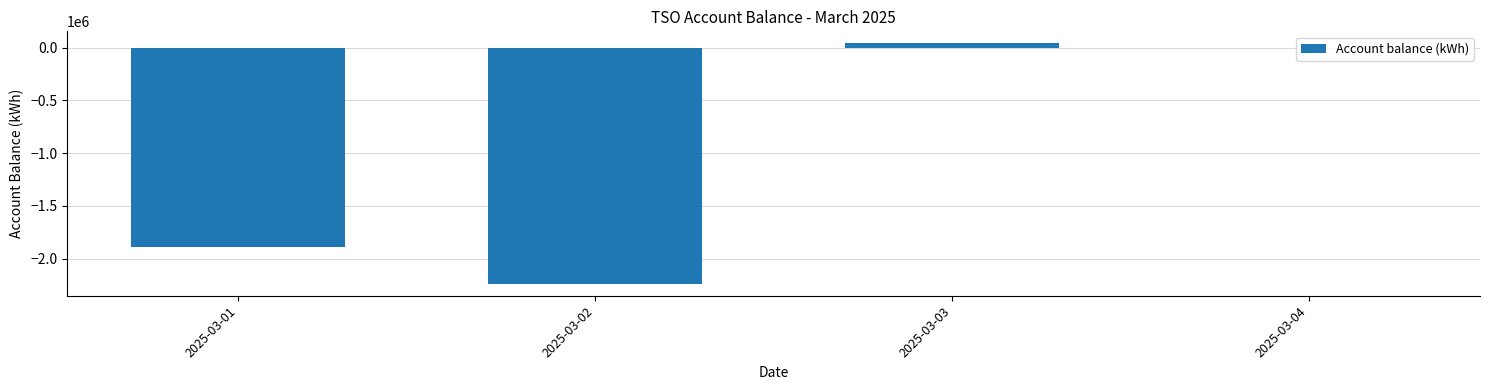

The chart shows a value of -1892632 at 2025-03-01. True or false?

True